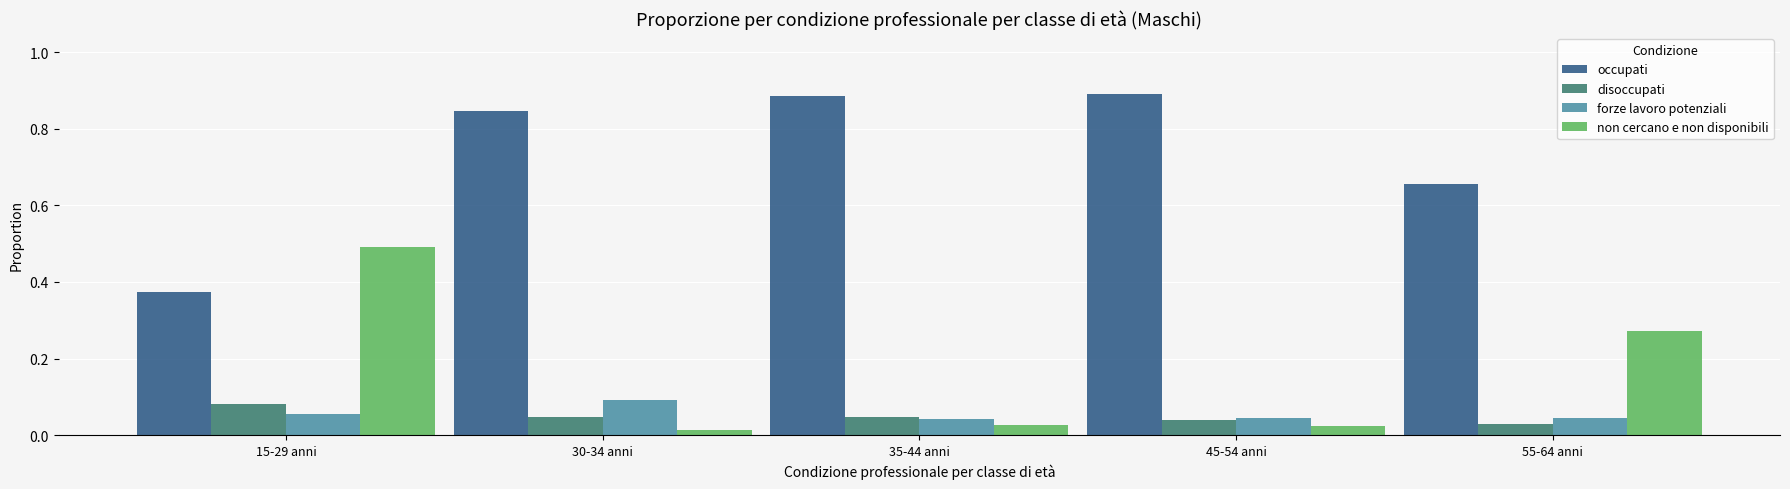

Is it true that occupati equals 0.6 at 15-29 anni?

False